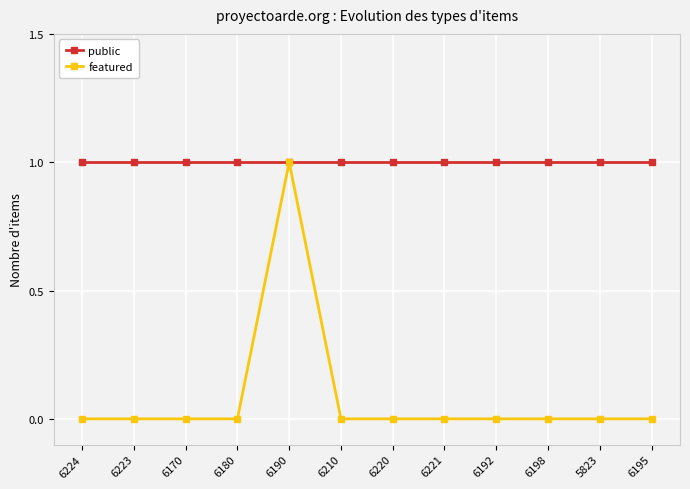

Rank the series by their average value, from lowest to highest.

featured, public